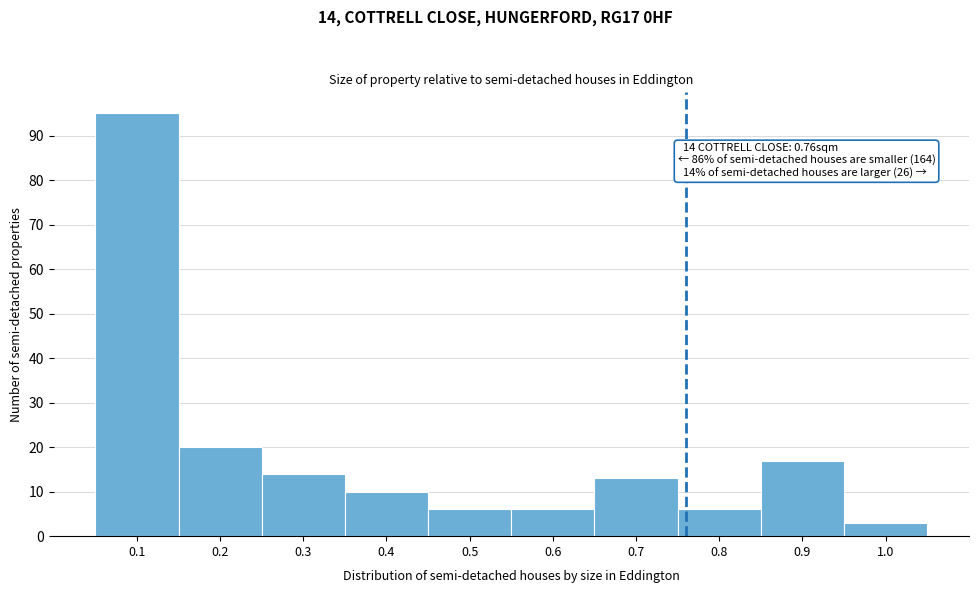

Which range on the x-axis has the tallest bar?

0.05 to 0.15